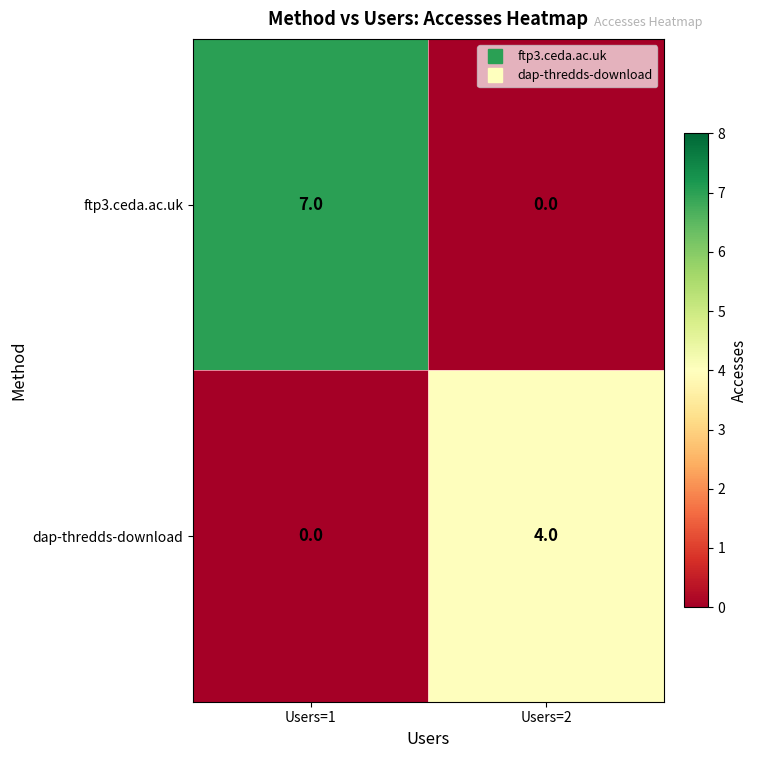

At which category is the sum across all series the highest?

Users=1